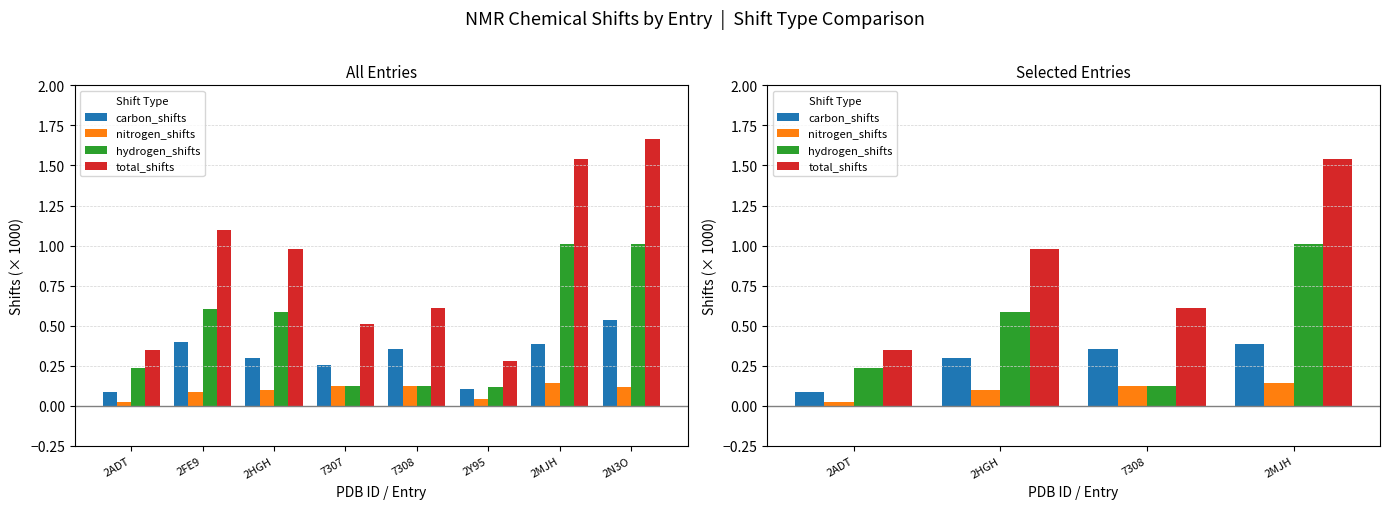

At which label is carbon_shifts closest to 0?

2ADT